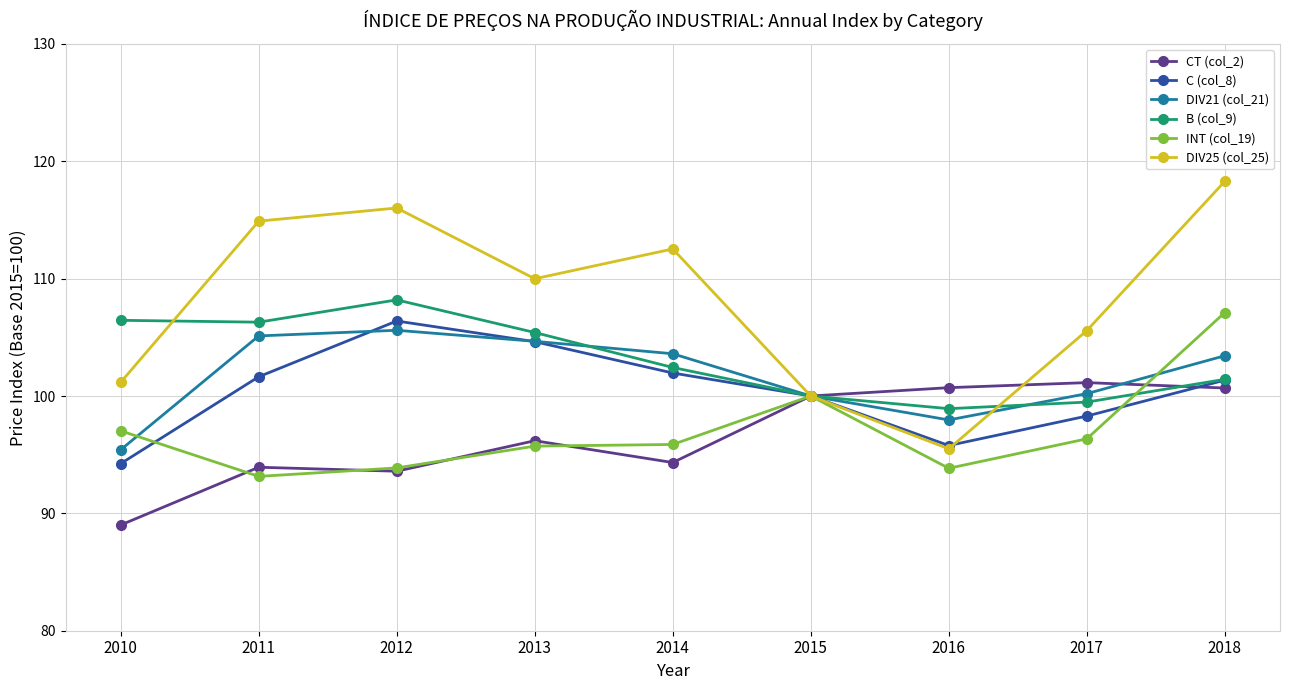

How many values in the CT (col_2) series are below 96?

4